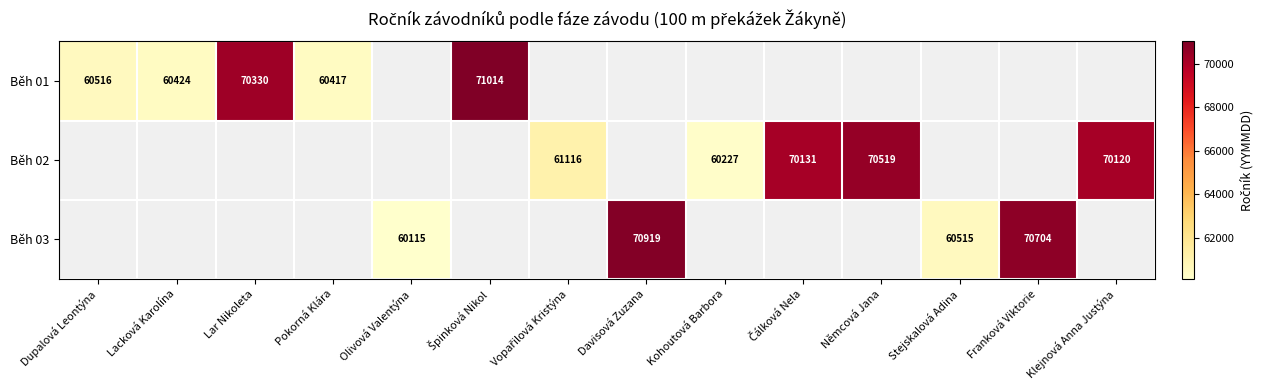

How many categories are shown in the chart?

14